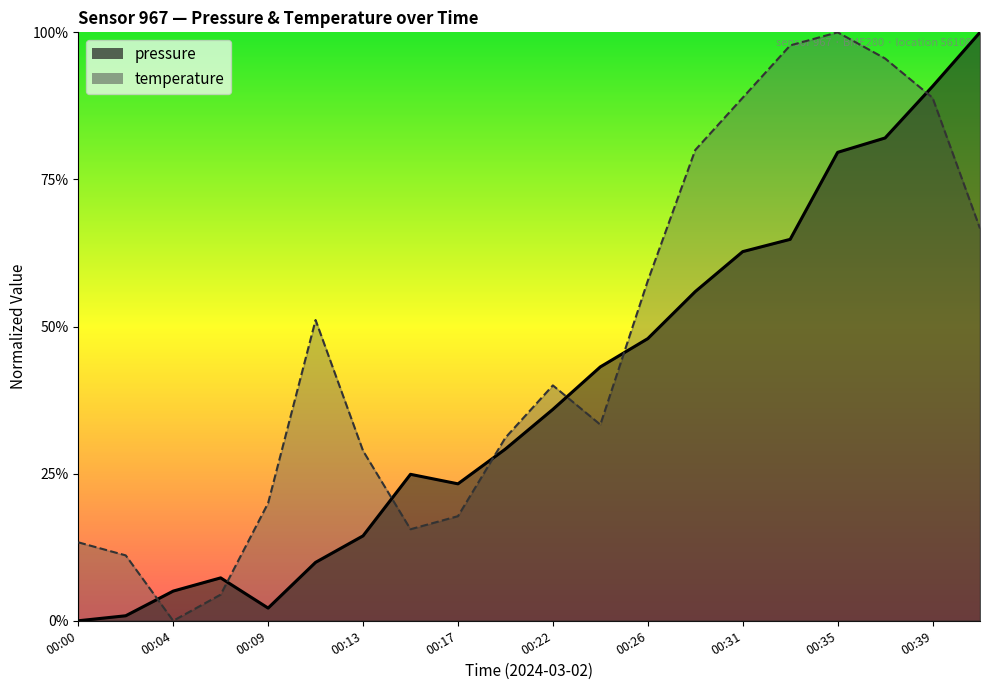

Reading right to left, what are all the values shown in this chart?

pressure: 00:41=1.0	00:39=0.9	00:37=0.8	00:35=0.8	00:33=0.6	00:31=0.6	00:28=0.6	00:26=0.5	00:24=0.4	00:22=0.4	00:20=0.3	00:17=0.2	00:15=0.2	00:13=0.1	00:11=0.1	00:09=0.0	00:06=0.1	00:04=0.1	00:02=0.0	00:00=0.0
temperature: 00:41=0.7	00:39=0.9	00:37=1.0	00:35=1.0	00:33=1.0	00:31=0.9	00:28=0.8	00:26=0.6	00:24=0.3	00:22=0.4	00:20=0.3	00:17=0.2	00:15=0.2	00:13=0.3	00:11=0.5	00:09=0.2	00:06=0.0	00:04=0.0	00:02=0.1	00:00=0.1